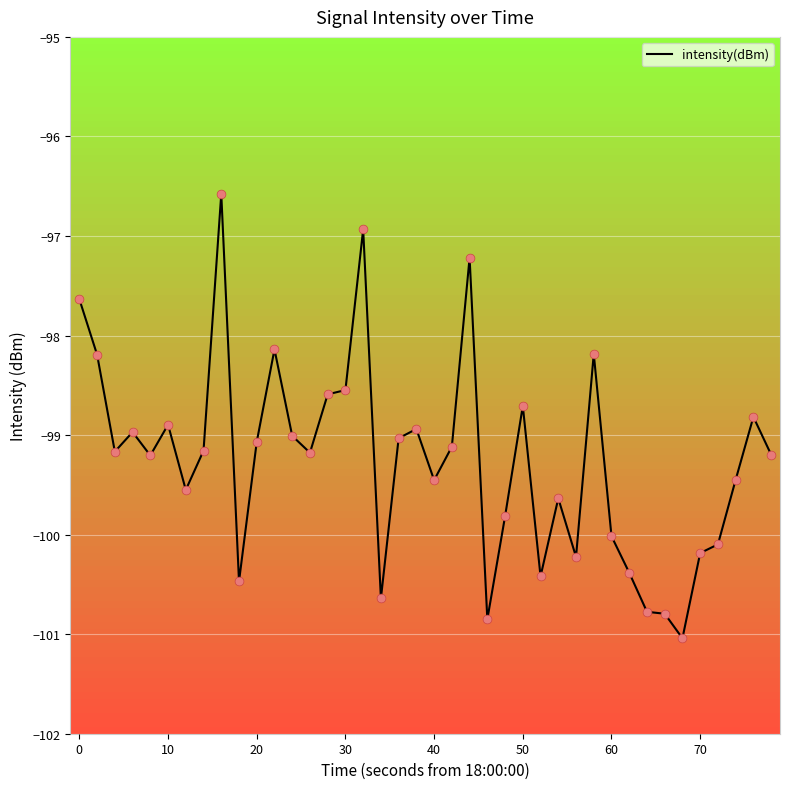

What is the minimum value shown in the chart?

-101.0